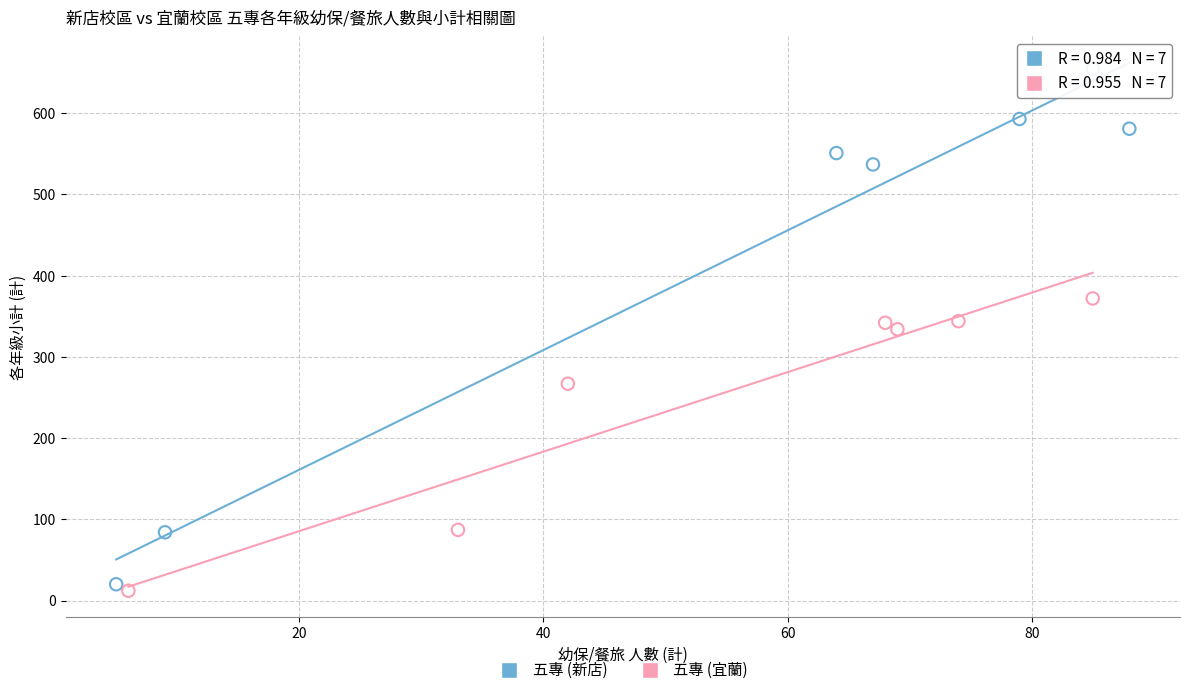

Which series contains the highest Y value?

五專 (新店)